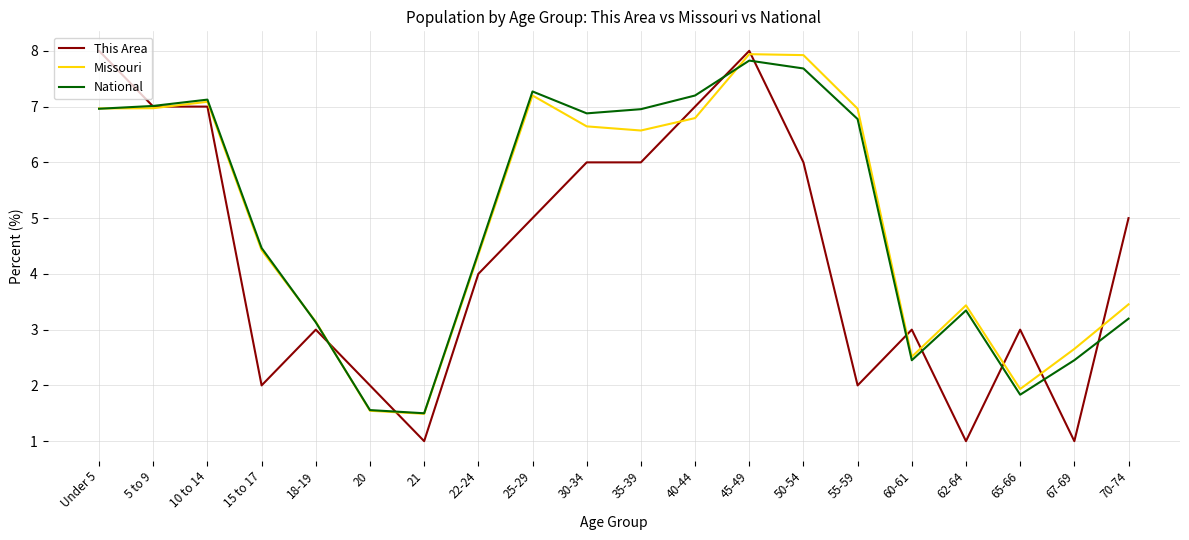

Count the number of data series in this chart.

3